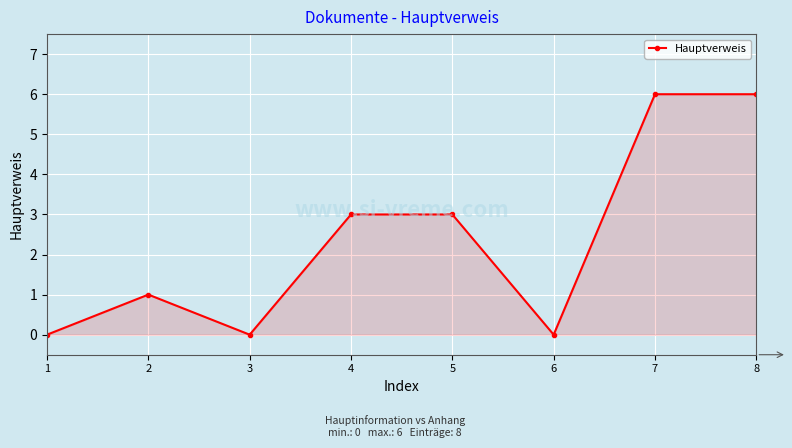

What is the greatest value displayed?

6